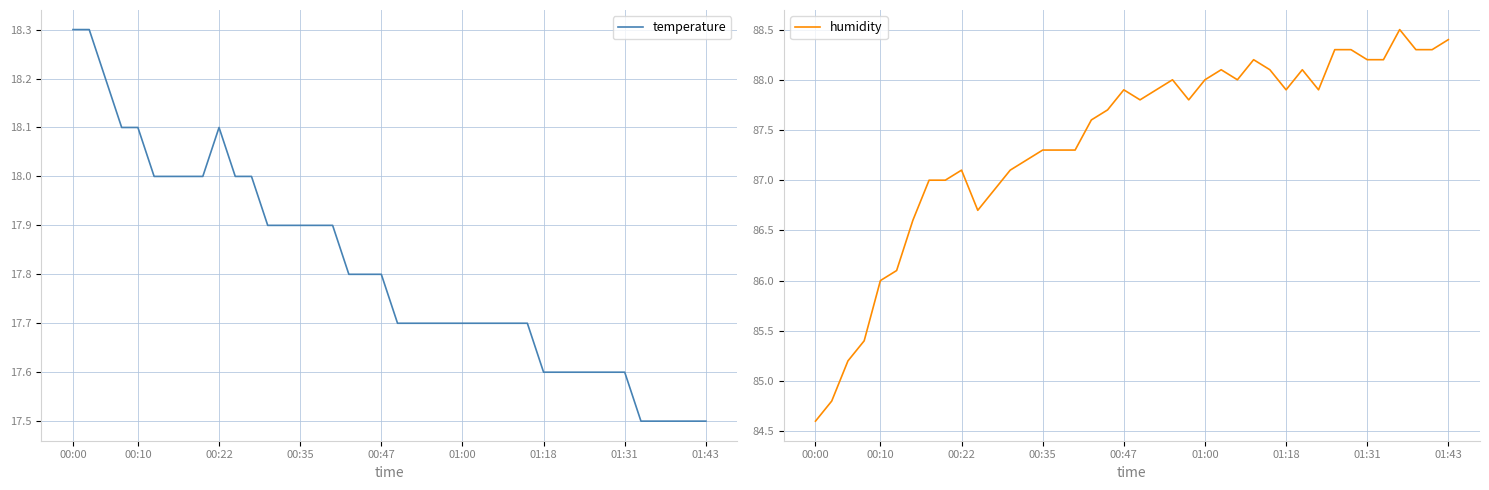

What is the highest value of the temperature series?

18.3